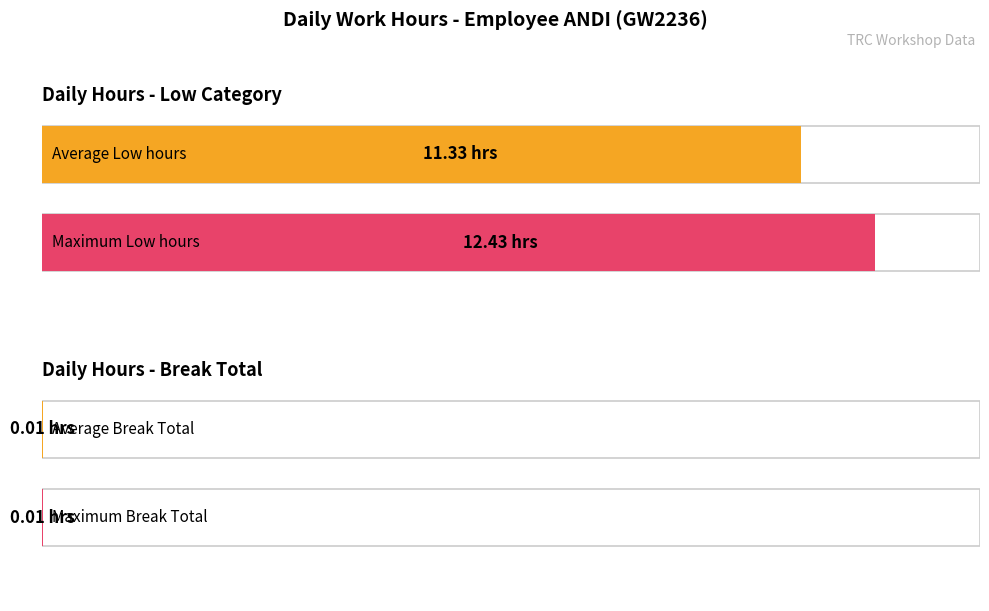

What is the approximate value of Low (hours) at 1?

11.4